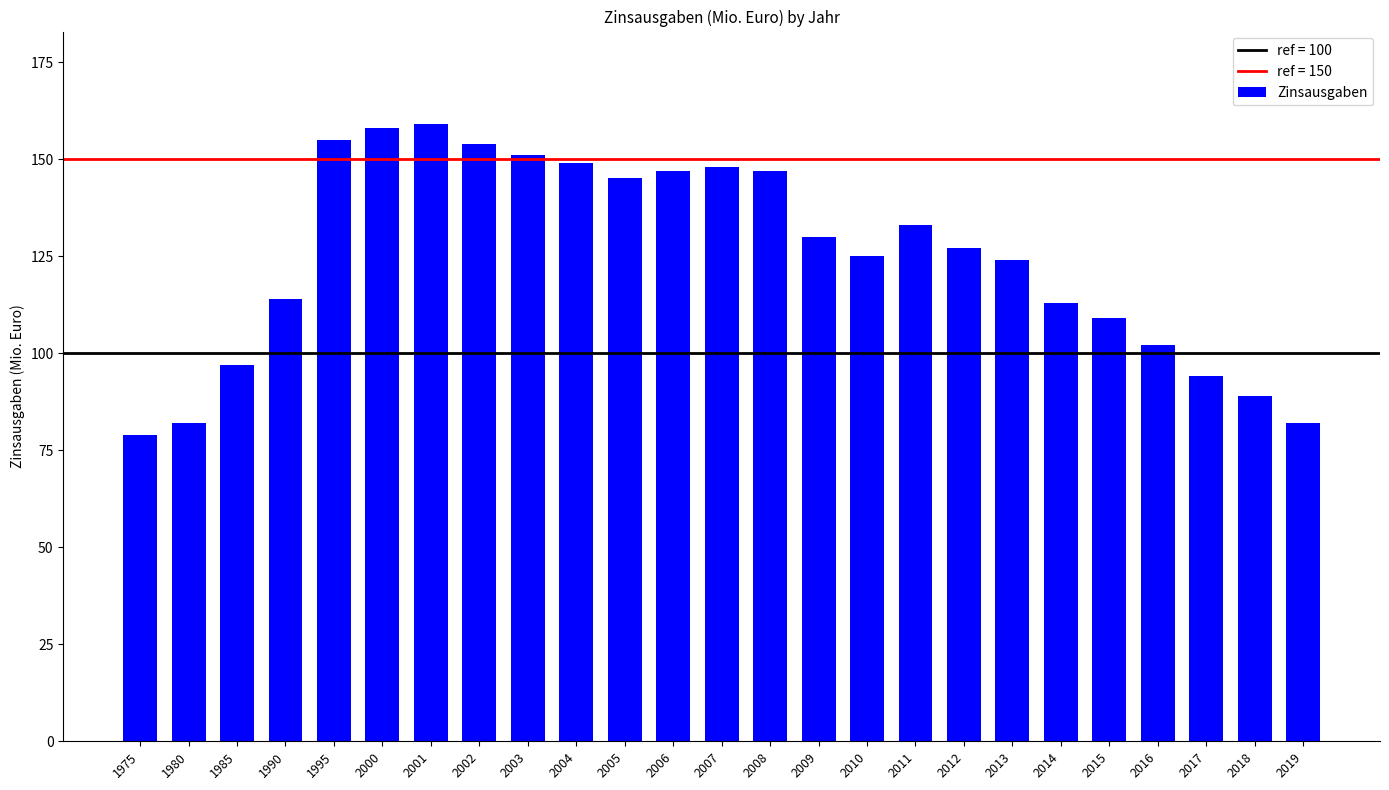

What is the change in value from 2011 to 2018?

-44